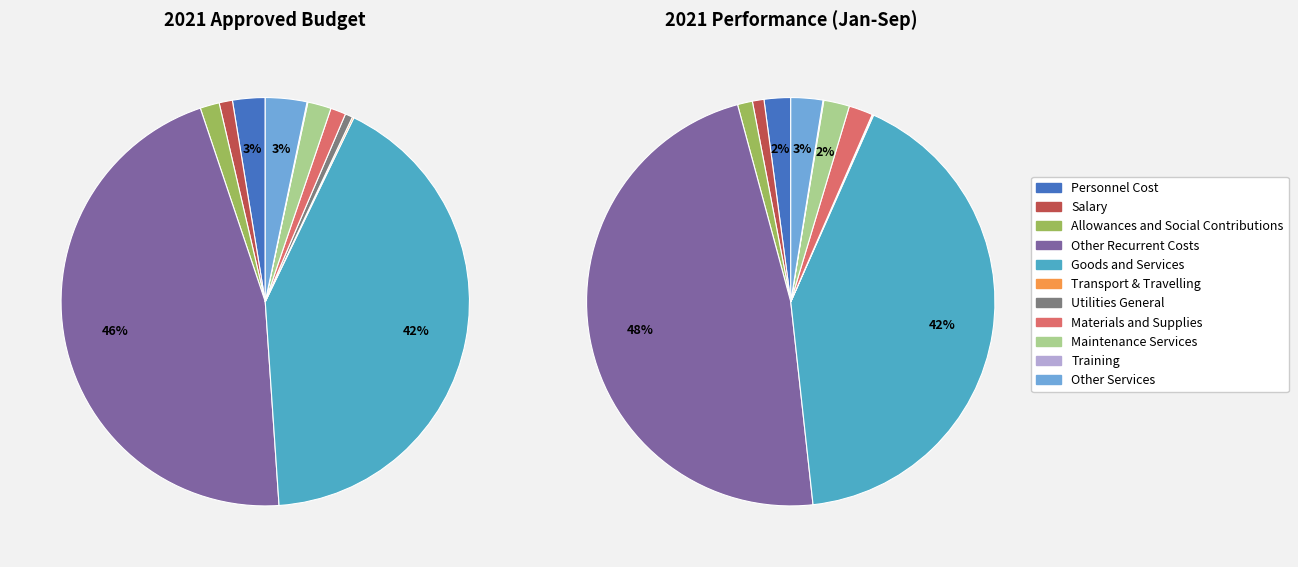

What percentage is the Utilities General slice, to the nearest percent?

1%